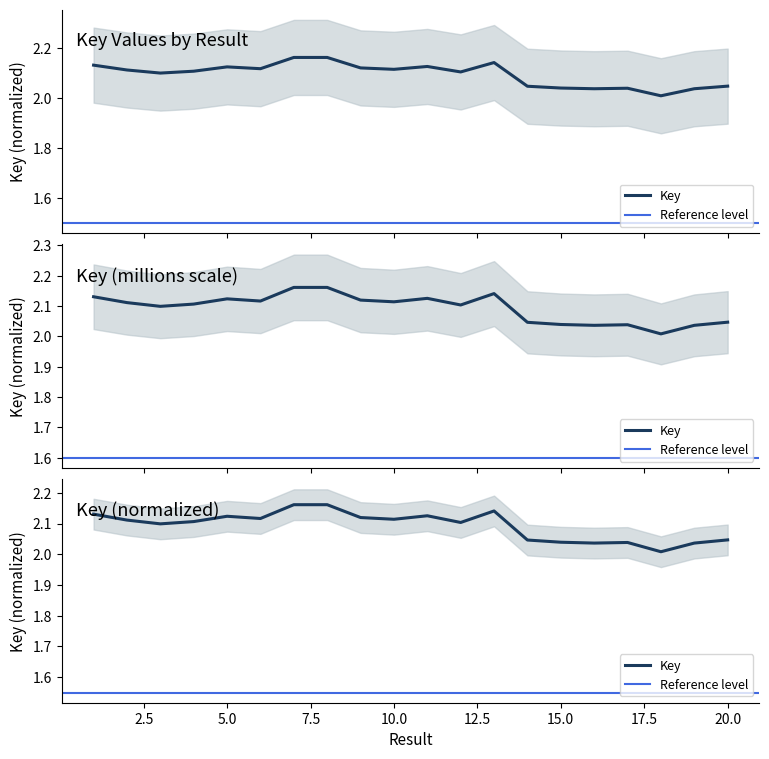

What is the average value?

2.1